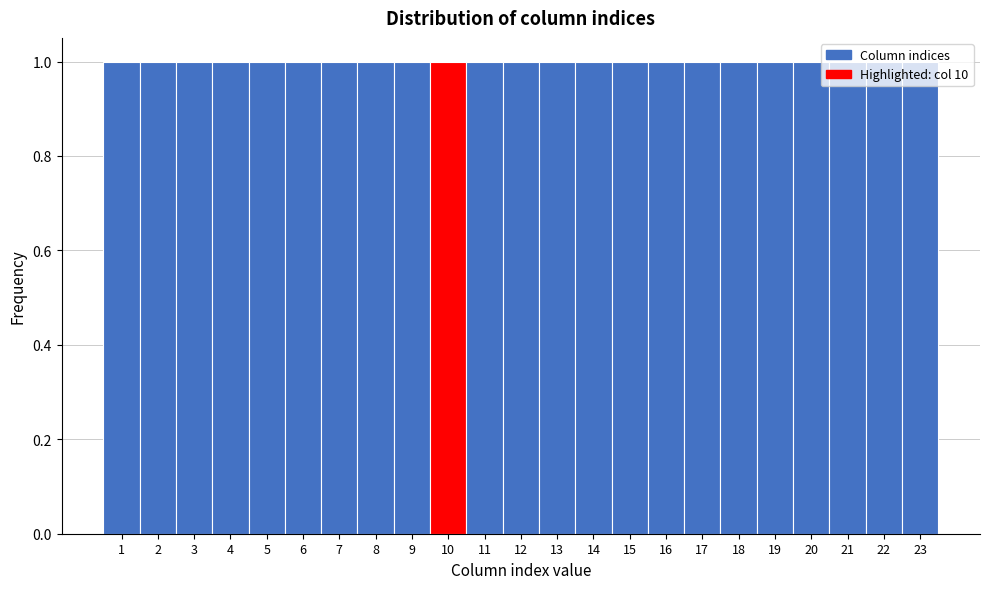

What is the height of the bar covering 2.5 to 3.5 on the x-axis? The values are not printed on the chart, so give them approximately, as read against the axis.

1